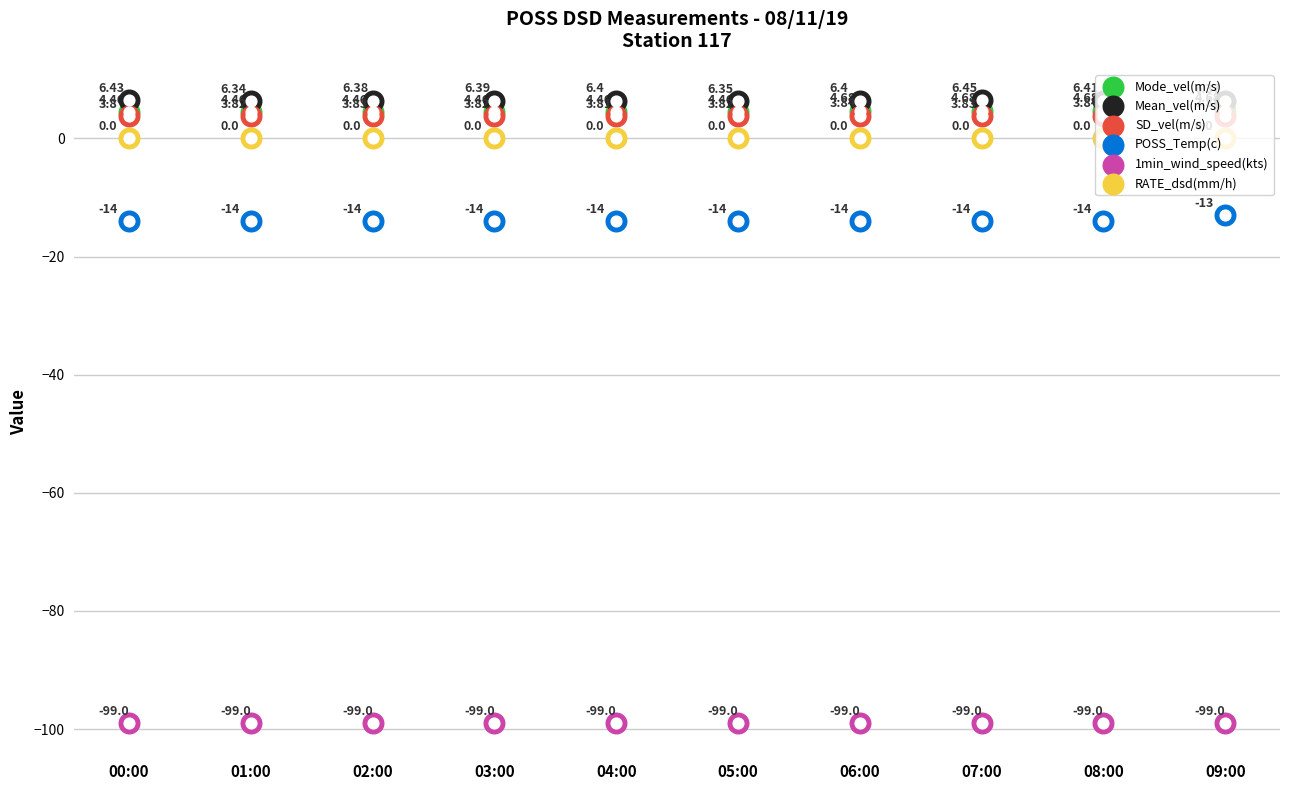

Is the value of Mean_vel(m/s) at 09:00 greater than the value of RATE_dsd(mm/h) at 03:00?

Yes